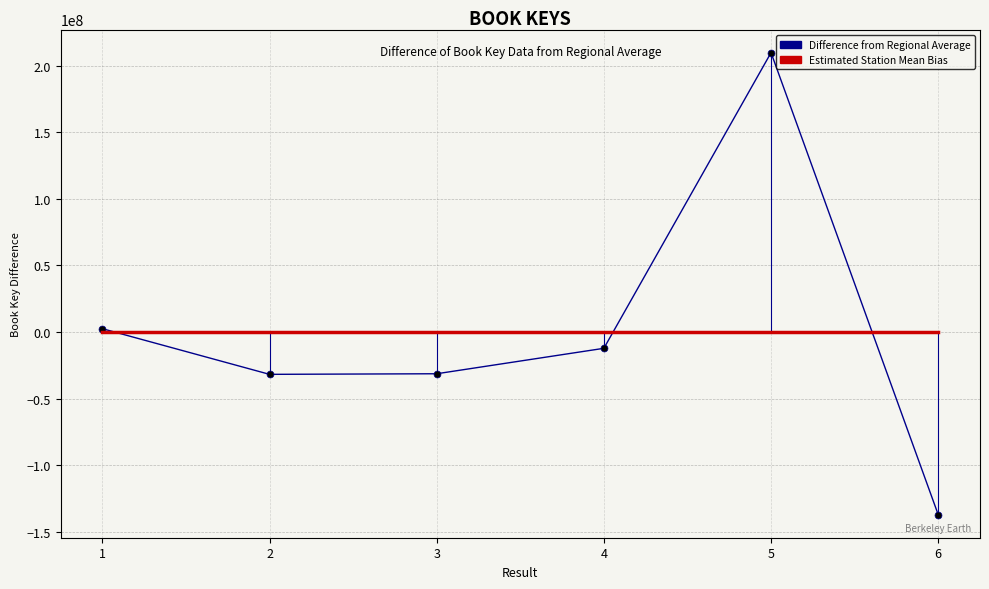

Rank the categories by value from lowest to highest.

6, 2, 3, 4, 1, 5